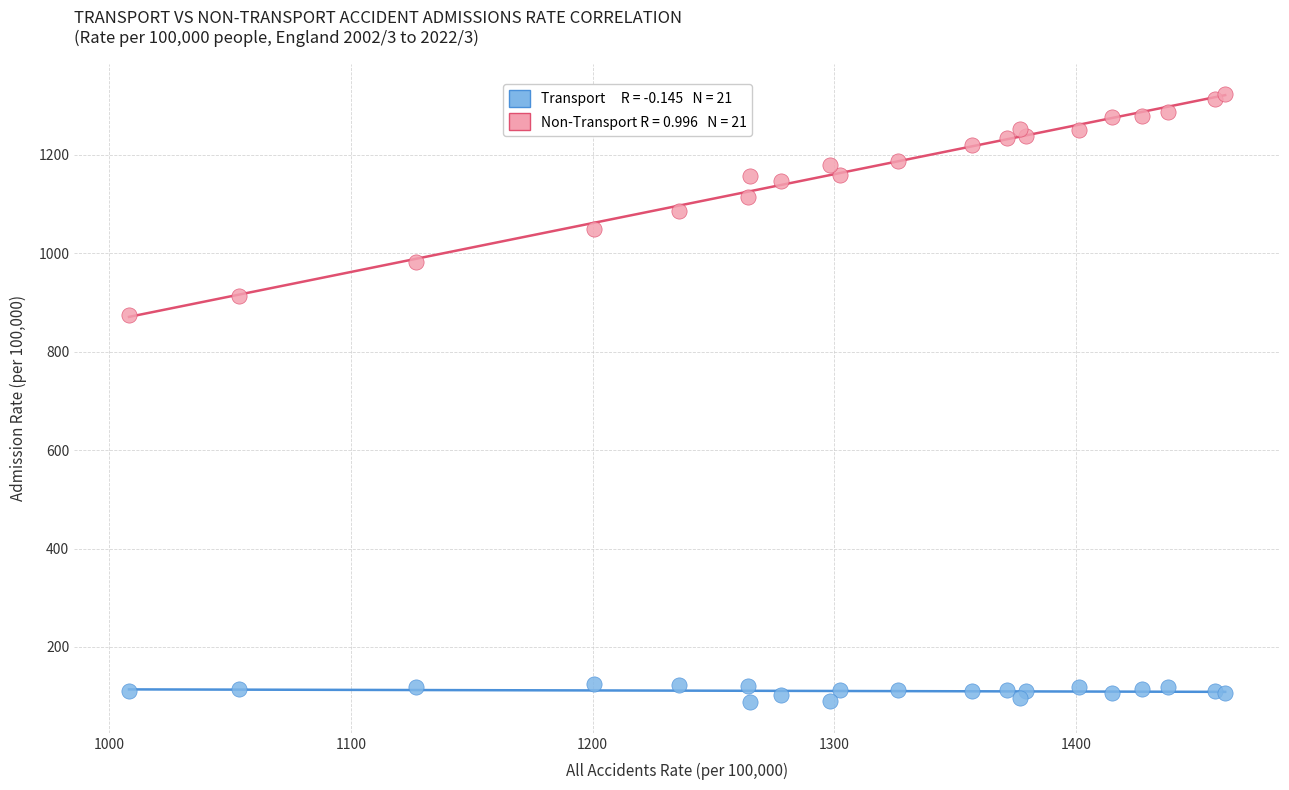

Across all series, what Y value is closest to 705?

873.5